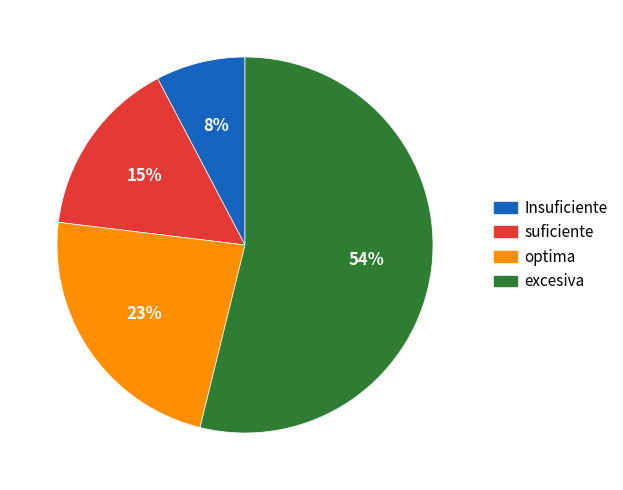

To the nearest percent, what portion does optima represent?

23%